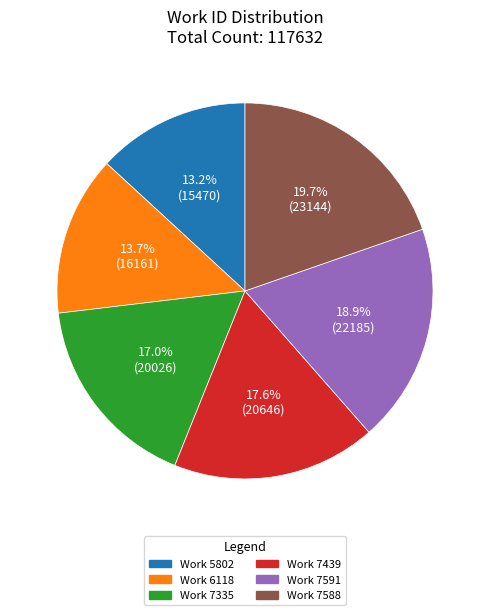

What is the ratio of the value at Work 7335 to the value at Work 7588?

0.9